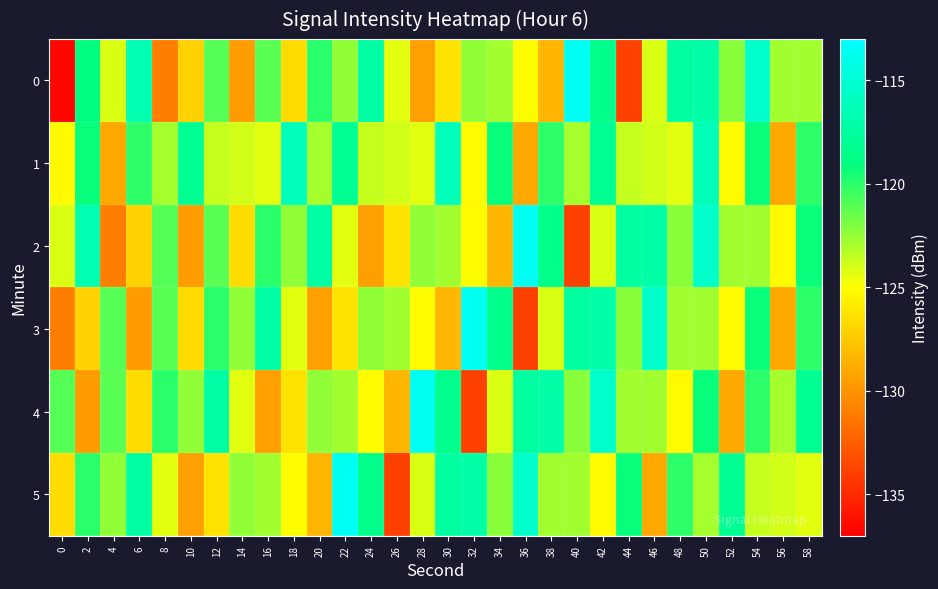

Reading left to right, transcribe all the data shown in this chart.

0: 0=-136.7	2=-118.9	4=-124.1	6=-116.7	8=-131.1	10=-127.1	12=-121.0	14=-129.7	16=-121.1	18=-126.6	20=-120.0	22=-122.4	24=-117.2	26=-124.3	28=-129.5	30=-126.3	32=-122.4	34=-122.8	36=-125.1	38=-128.5	40=-113.6	42=-118.5	44=-133.9	46=-124.1	48=-117.5	50=-117.1	52=-122.2	54=-115.5	56=-122.8	58=-122.8
1: 0=-125.3	2=-119.3	4=-129.1	6=-120.0	8=-122.9	10=-118.1	12=-123.6	14=-123.9	16=-124.3	18=-116.4	20=-122.9	22=-118.1	24=-123.6	26=-123.9	28=-124.3	30=-116.4	32=-125.3	34=-119.3	36=-129.1	38=-120.0	40=-122.9	42=-118.1	44=-123.6	46=-123.9	48=-124.3	50=-116.4	52=-125.3	54=-119.3	56=-129.1	58=-120.0
2: 0=-124.1	2=-116.7	4=-131.1	6=-127.1	8=-121.0	10=-129.7	12=-121.1	14=-126.6	16=-120.0	18=-122.4	20=-117.2	22=-124.3	24=-129.5	26=-126.3	28=-122.4	30=-122.8	32=-125.1	34=-128.5	36=-113.6	38=-118.5	40=-133.9	42=-124.1	44=-117.5	46=-117.1	48=-122.2	50=-115.5	52=-122.8	54=-122.8	56=-125.3	58=-119.3
3: 0=-131.1	2=-127.1	4=-121.0	6=-129.7	8=-121.1	10=-126.6	12=-120.0	14=-122.4	16=-117.2	18=-124.3	20=-129.5	22=-126.3	24=-122.4	26=-122.8	28=-125.1	30=-128.5	32=-113.6	34=-118.5	36=-133.9	38=-124.1	40=-117.5	42=-117.1	44=-122.2	46=-115.5	48=-122.8	50=-122.8	52=-125.3	54=-119.3	56=-129.1	58=-120.0
4: 0=-121.0	2=-129.7	4=-121.1	6=-126.6	8=-120.0	10=-122.4	12=-117.2	14=-124.3	16=-129.5	18=-126.3	20=-122.4	22=-122.8	24=-125.1	26=-128.5	28=-113.6	30=-118.5	32=-133.9	34=-124.1	36=-117.5	38=-117.1	40=-122.2	42=-115.5	44=-122.8	46=-122.8	48=-125.3	50=-119.3	52=-129.1	54=-120.0	56=-122.9	58=-118.1
5: 0=-126.6	2=-120.0	4=-122.4	6=-117.2	8=-124.3	10=-129.5	12=-126.3	14=-122.4	16=-122.8	18=-125.1	20=-128.5	22=-113.6	24=-118.5	26=-133.9	28=-124.1	30=-117.5	32=-117.1	34=-122.2	36=-115.5	38=-122.8	40=-122.8	42=-125.3	44=-119.3	46=-129.1	48=-120.0	50=-122.9	52=-118.1	54=-123.6	56=-123.9	58=-124.3